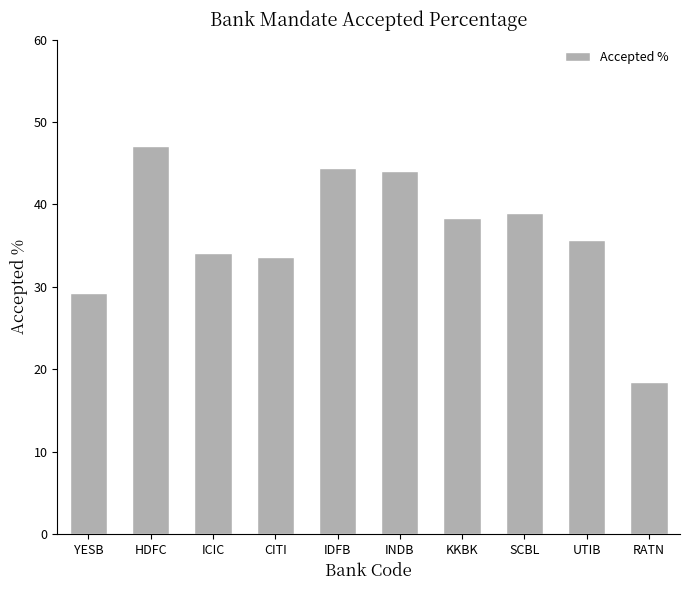

Is it true that the value at UTIB is 35.7?

True